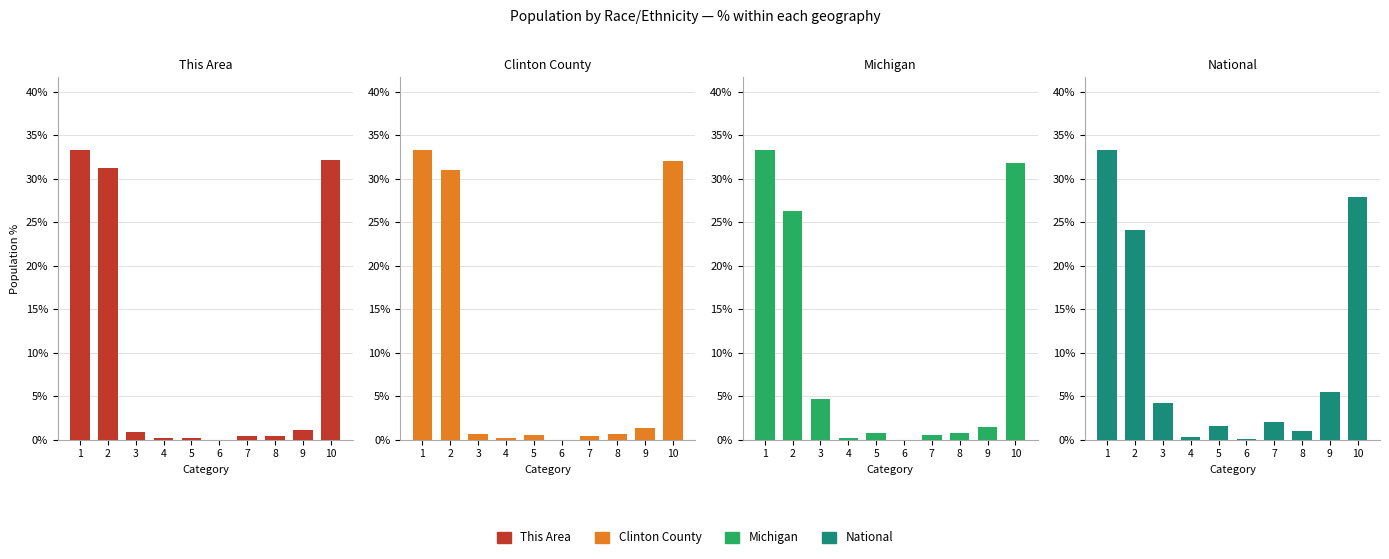

What are all the series names shown in the legend?

This Area, Clinton County, Michigan, National